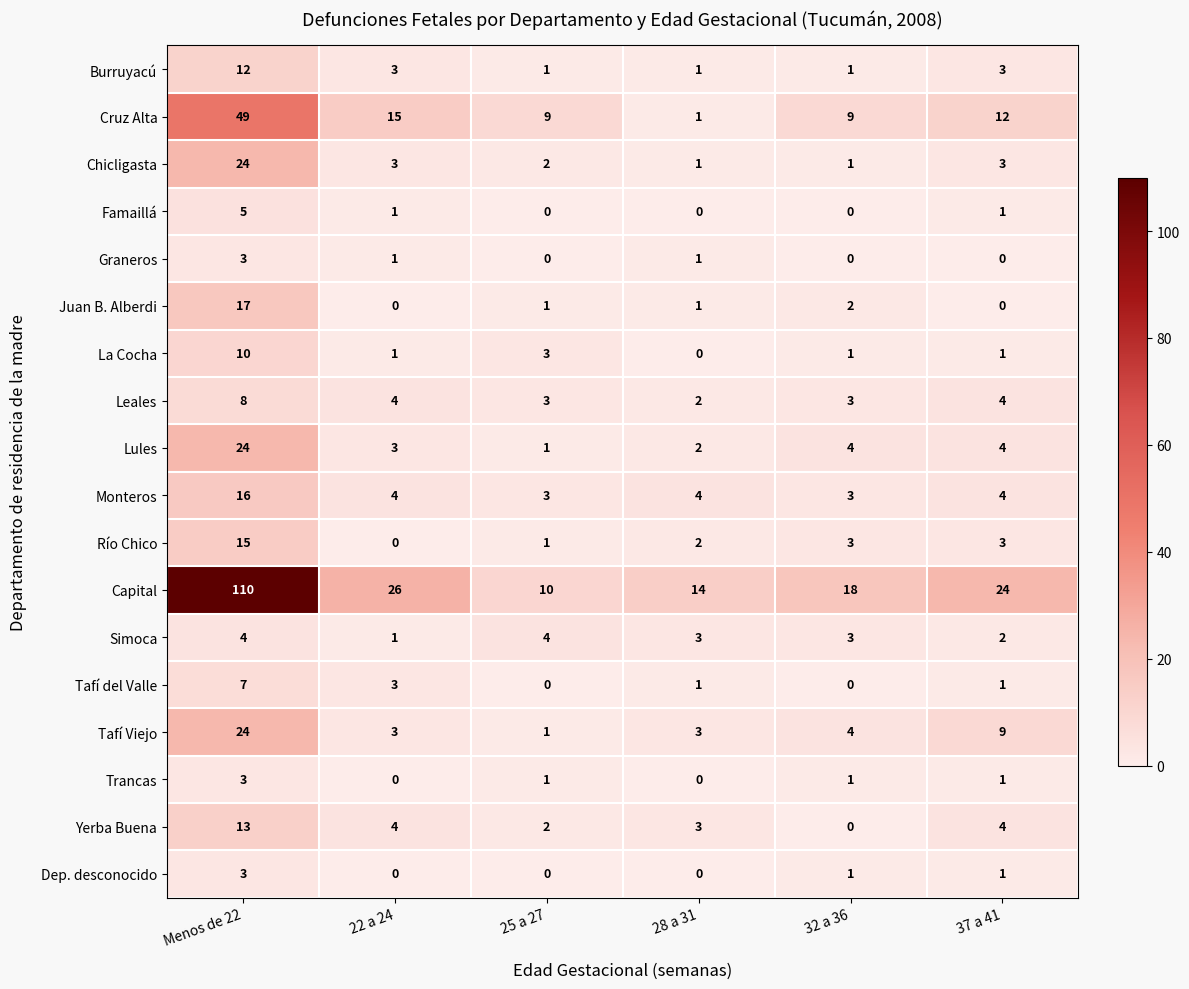

What is the average value of the Cruz Alta series?

16